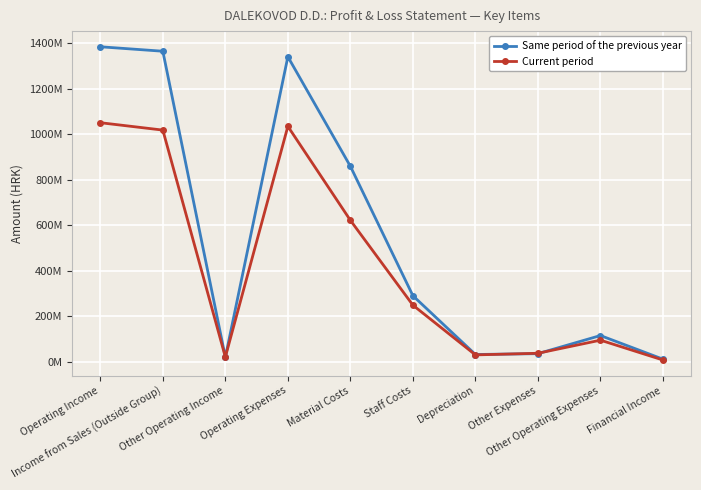

What value does the Current period series have at Operating Expenses?

1034282050